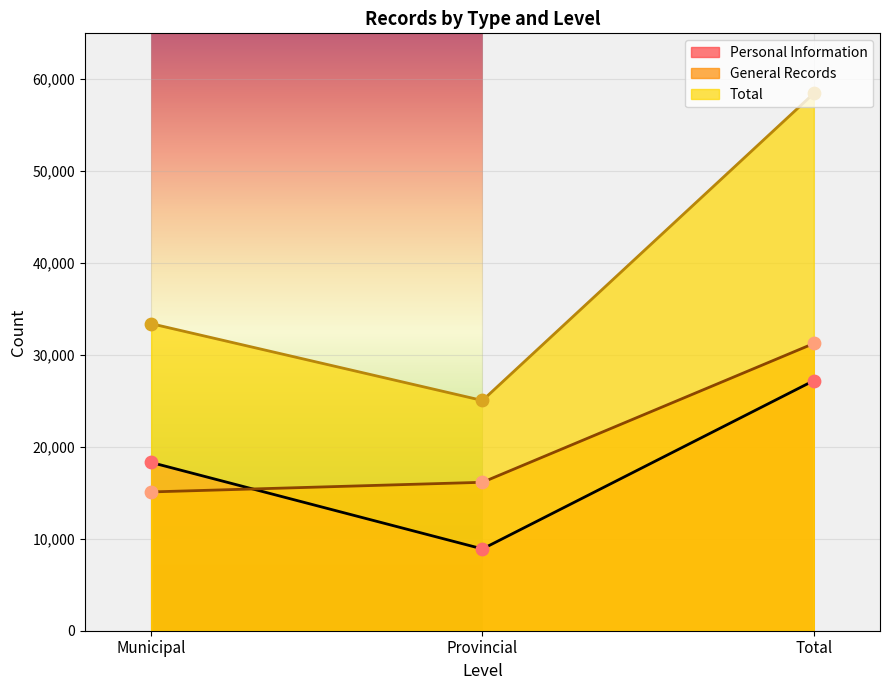

Is the value of Personal Information at Provincial greater than the value of Total at Provincial?

No